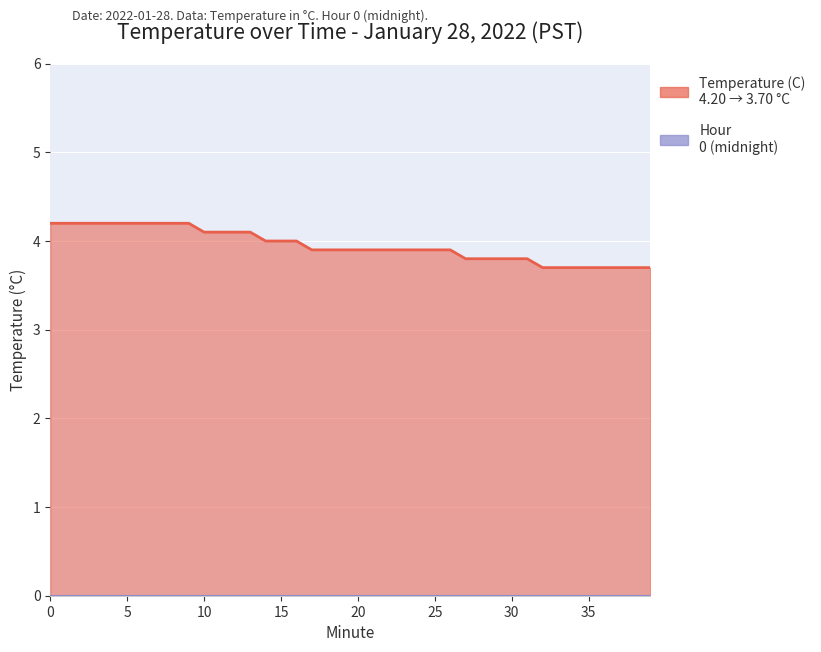

Where is the data nearest to the value 3?

32